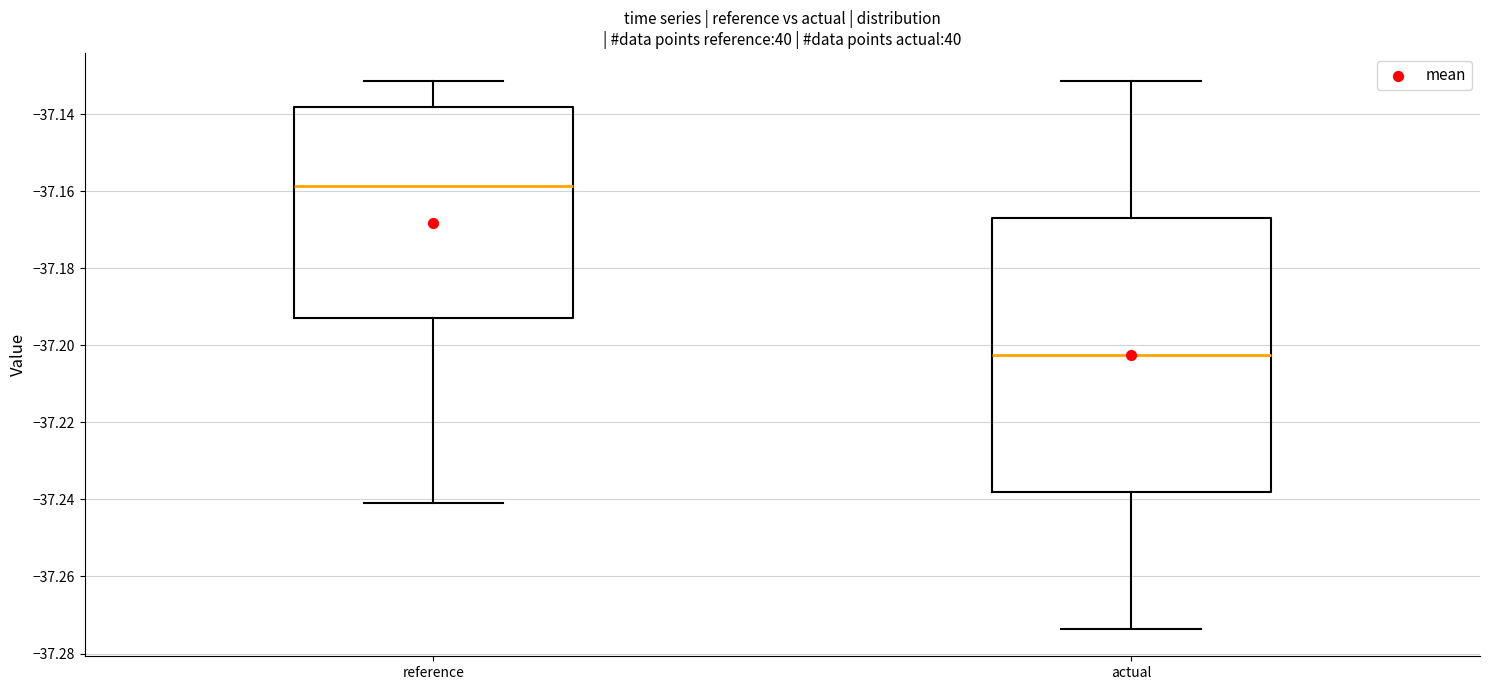

Reading left to right, read every box against the y-axis: the position of its median line, the range the box covers, and the ends of its whiskers. The values are not printed on the chart, so give them approximately, as read against the axis.

reference: median -37.158, box -37.192 to -37.138, whiskers -37.240 to -37.132
actual: median -37.202, box -37.238 to -37.166, whiskers -37.274 to -37.132